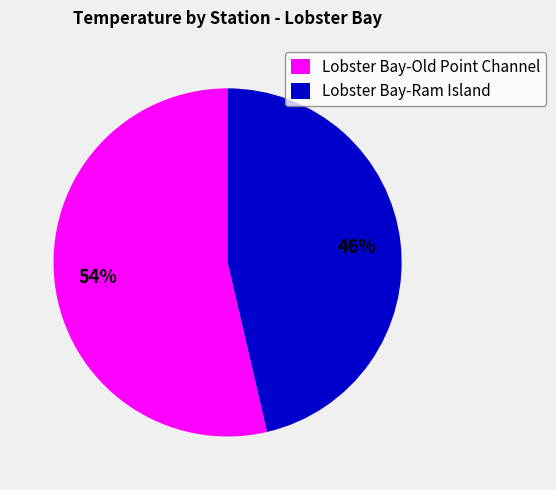

Which slice represents more than half of the pie?

Lobster Bay-Old Point Channel